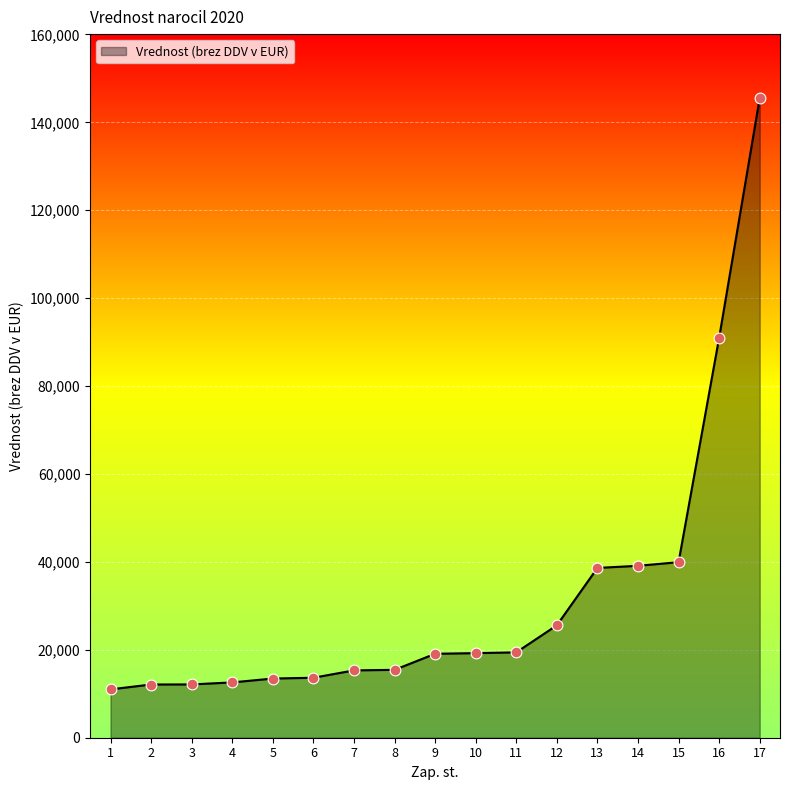

What is the ratio of the value at 2 to the value at 17?

0.1